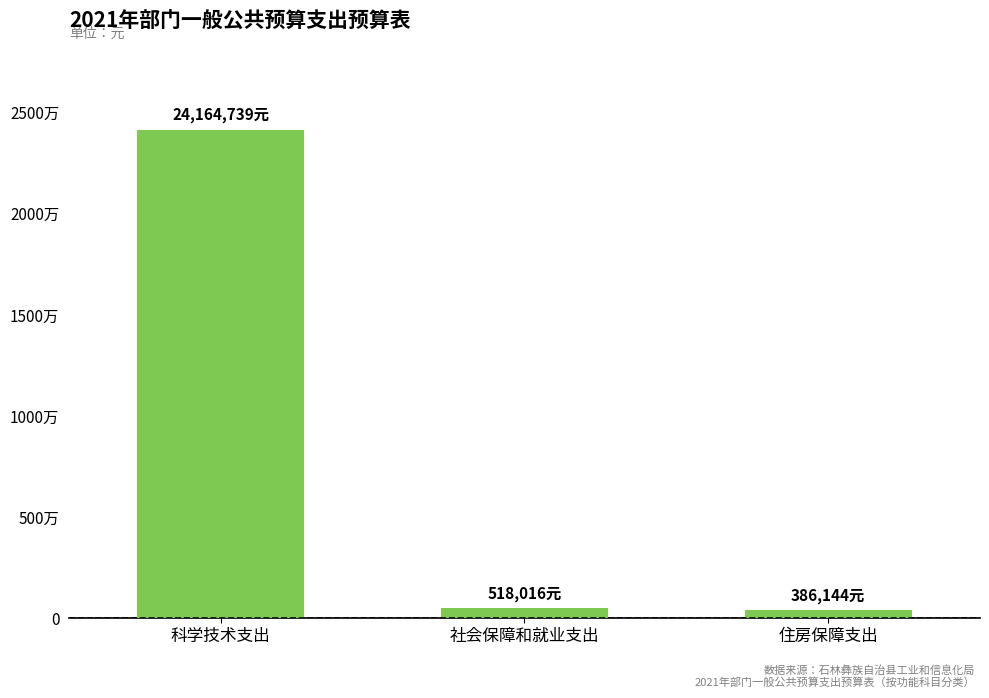

Are the bars horizontal?

No